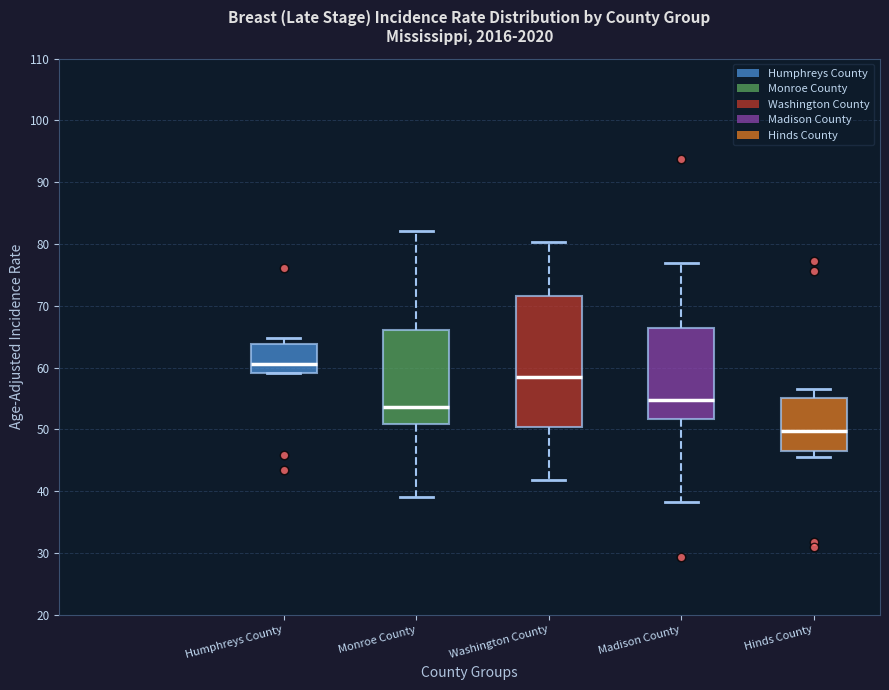

Which box is the tallest, from its lower edge to its upper edge?

Washington County